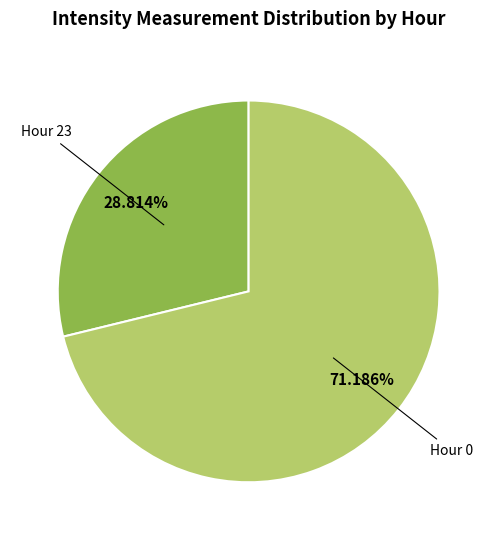

Which has a higher value, Hour 23 or Hour 0?

Hour 0